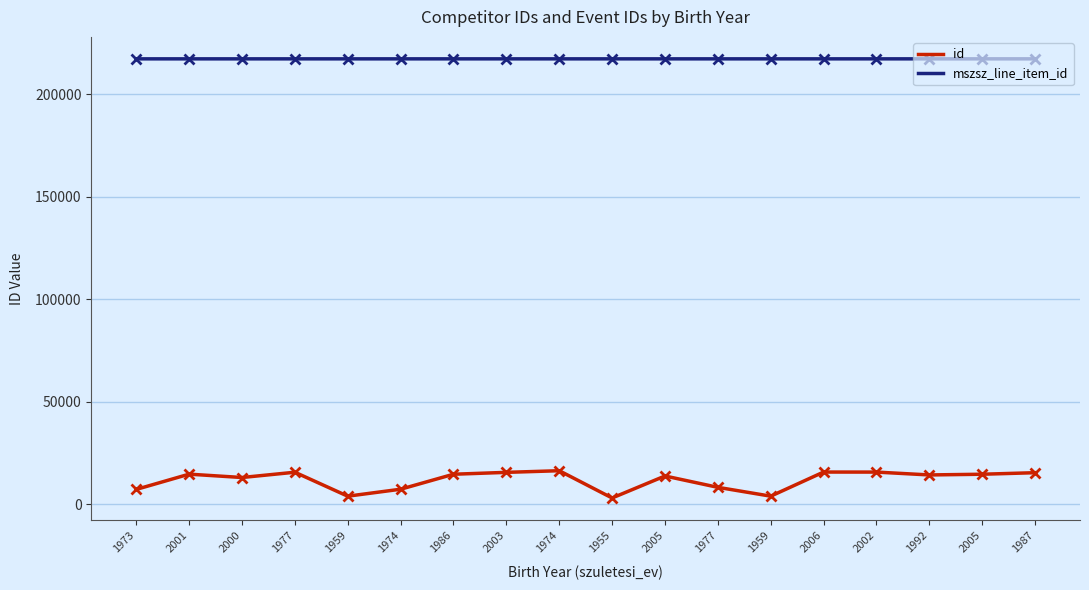

What is the label of the 12th point from the right?

1986